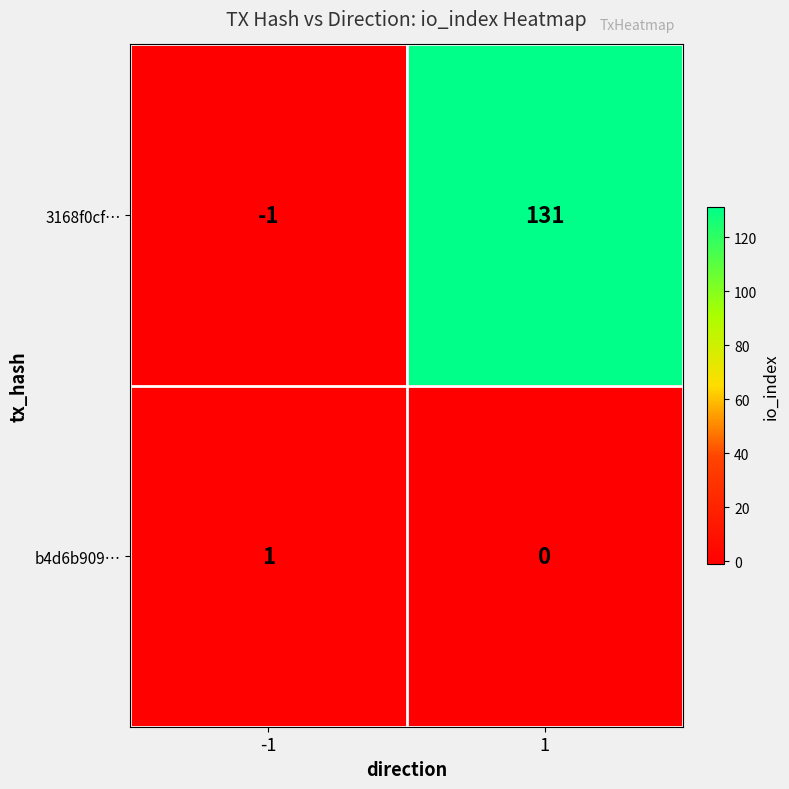

Reading left to right, list all the values displayed in this chart.

3168f0cf…: -1	131
b4d6b909…: 1	0